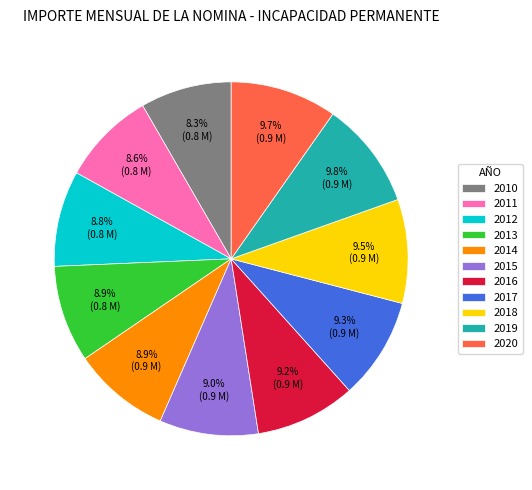

Does any single category account for the majority?

No